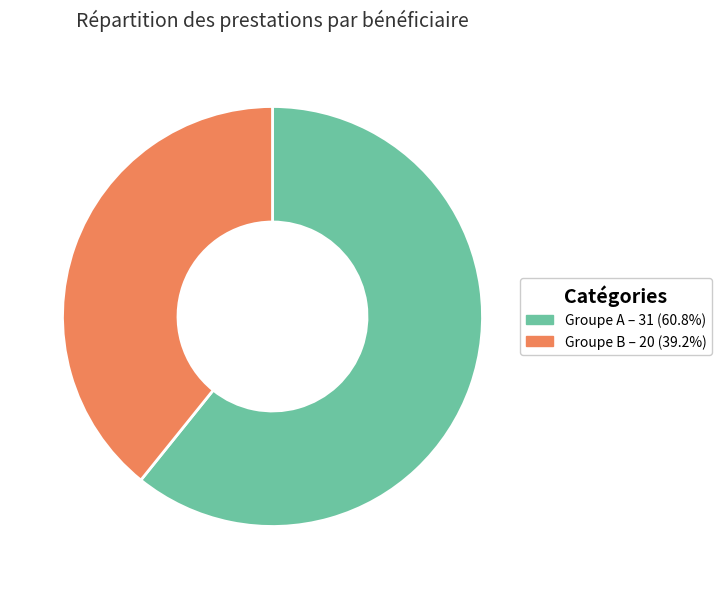

Is the sum of Groupe A – 31 (60.8%) and Groupe B – 20 (39.2%) greater than half?

Yes